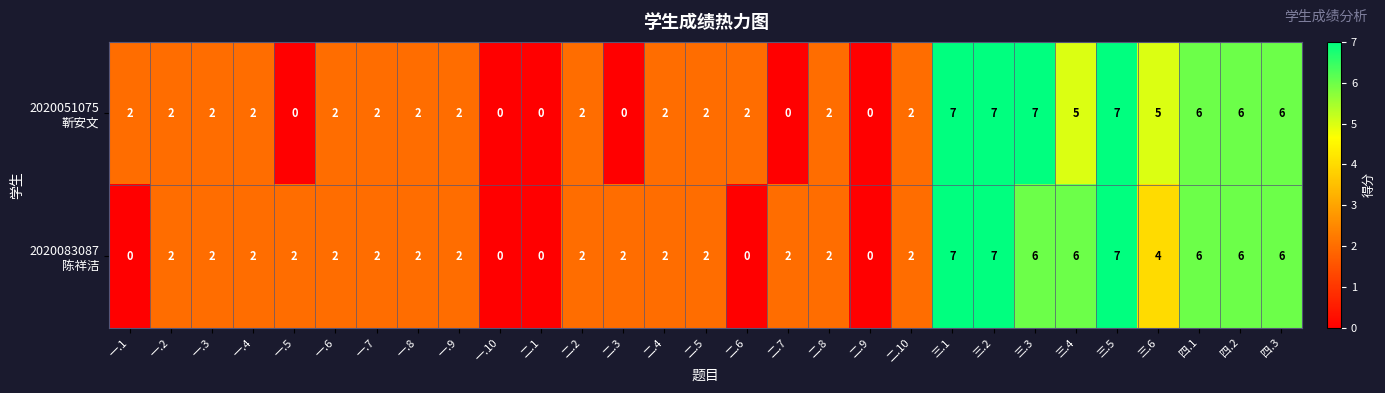

How many series are shown in this chart?

2